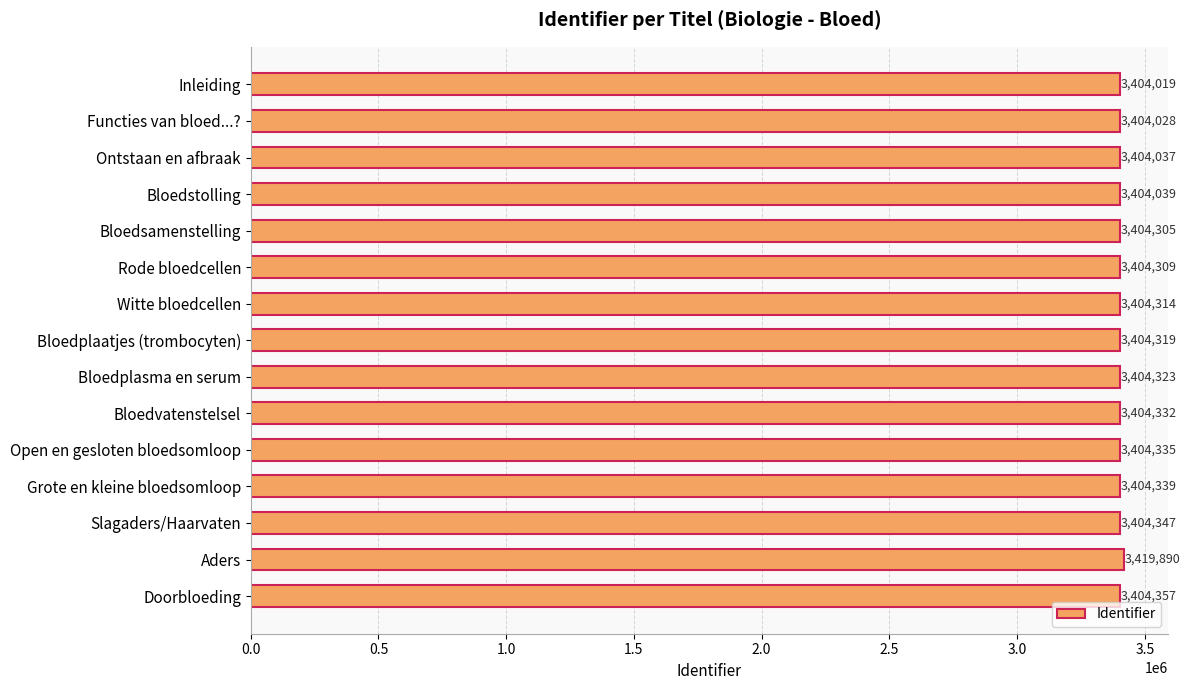

Rank the categories by value from highest to lowest.

Aders, Doorbloeding, Slagaders/Haarvaten, Grote en kleine bloedsomloop, Open en gesloten bloedsomloop, Bloedvatenstelsel, Bloedplasma en serum, Bloedplaatjes (trombocyten), Witte bloedcellen, Rode bloedcellen, Bloedsamenstelling, Bloedstolling, Ontstaan en afbraak, Functies van bloed...?, Inleiding